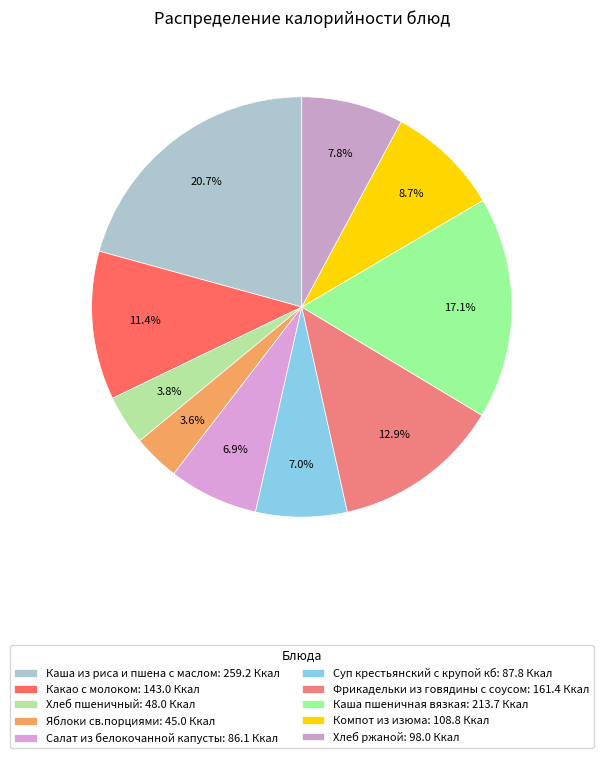

Between Каша пшеничная вязкая and Хлеб ржаной, which is larger?

Каша пшеничная вязкая